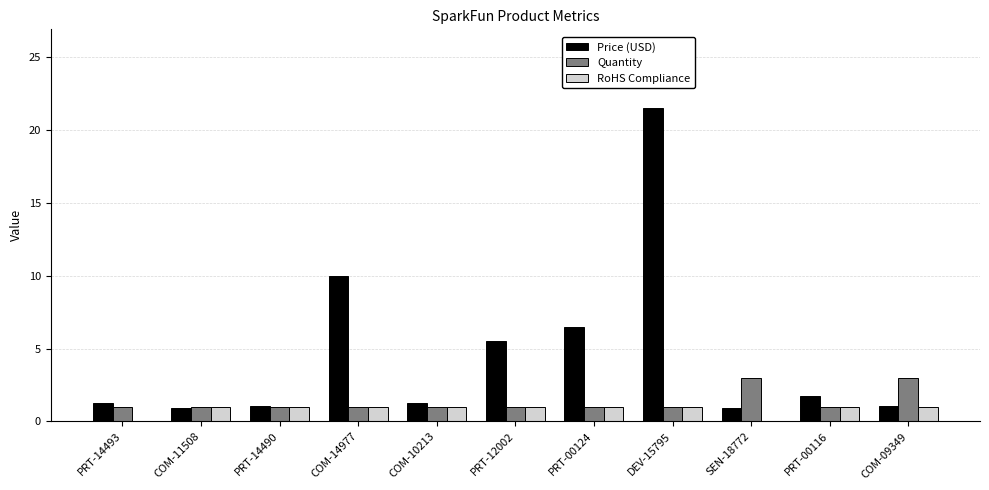

What is the sum of all Price (USD) values?

51.7